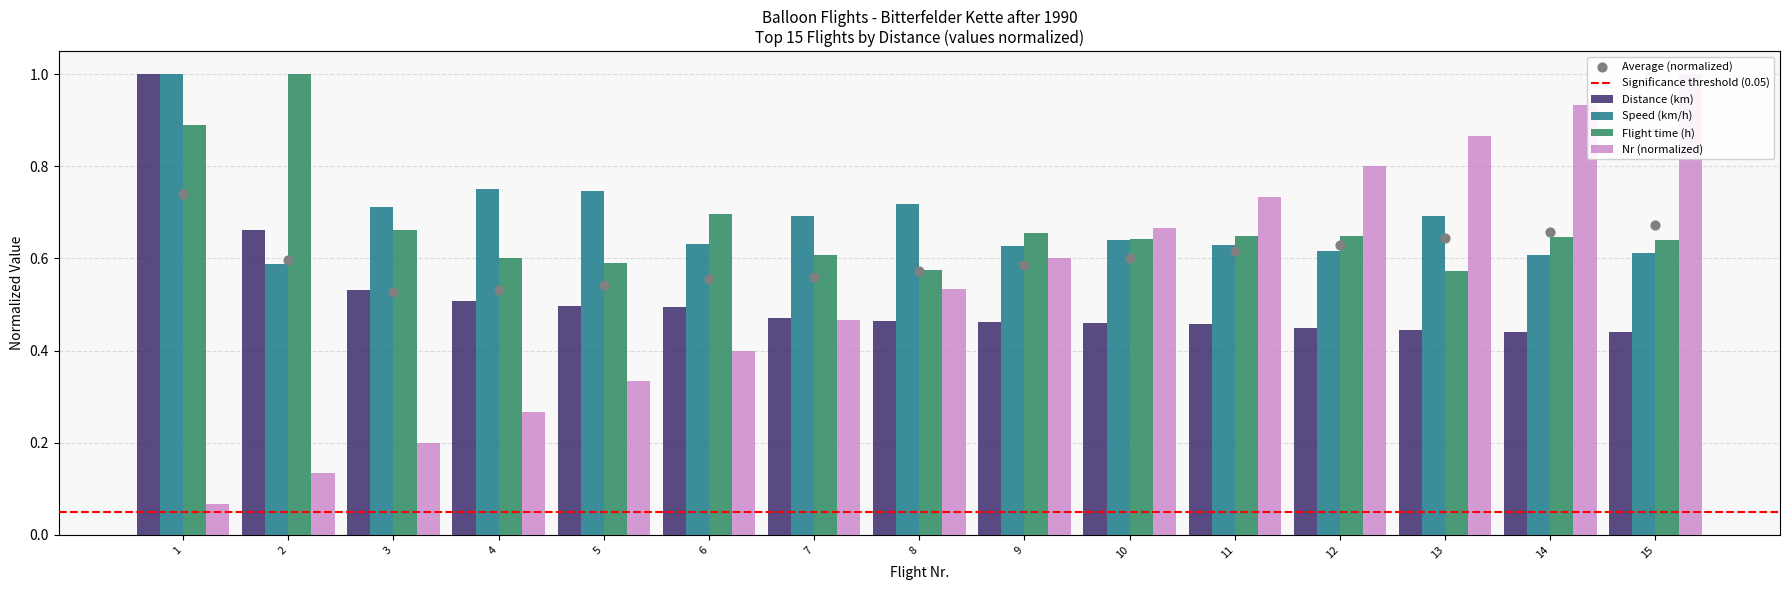

What is the total value across all series at 4?

2.1